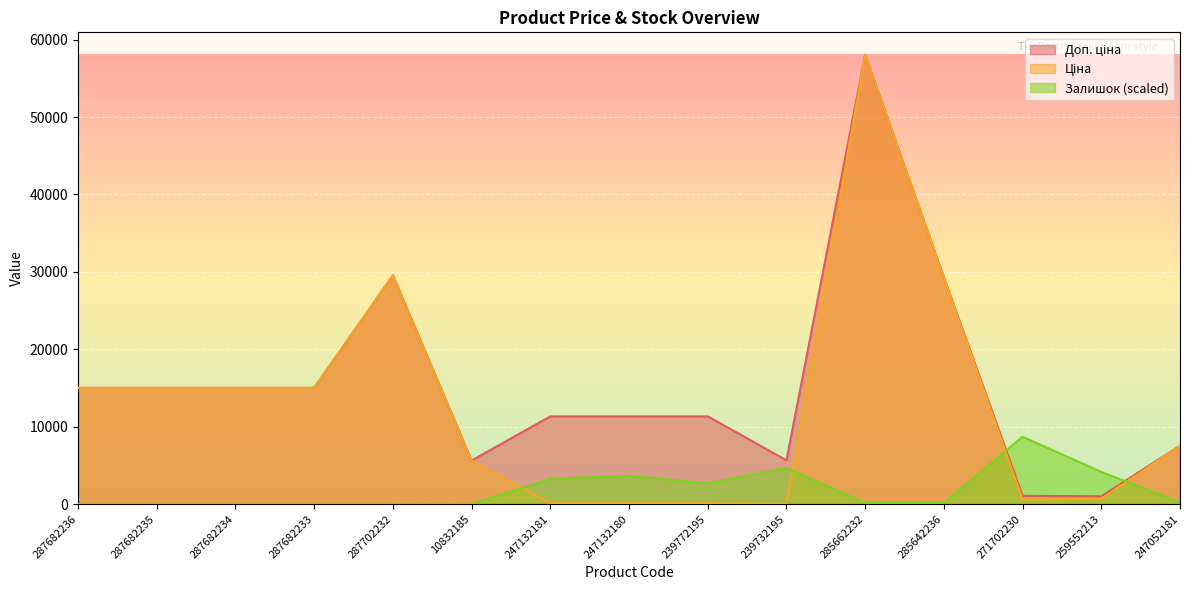

What are all the series names shown in the legend?

Ціна, Доп. ціна, Залишок